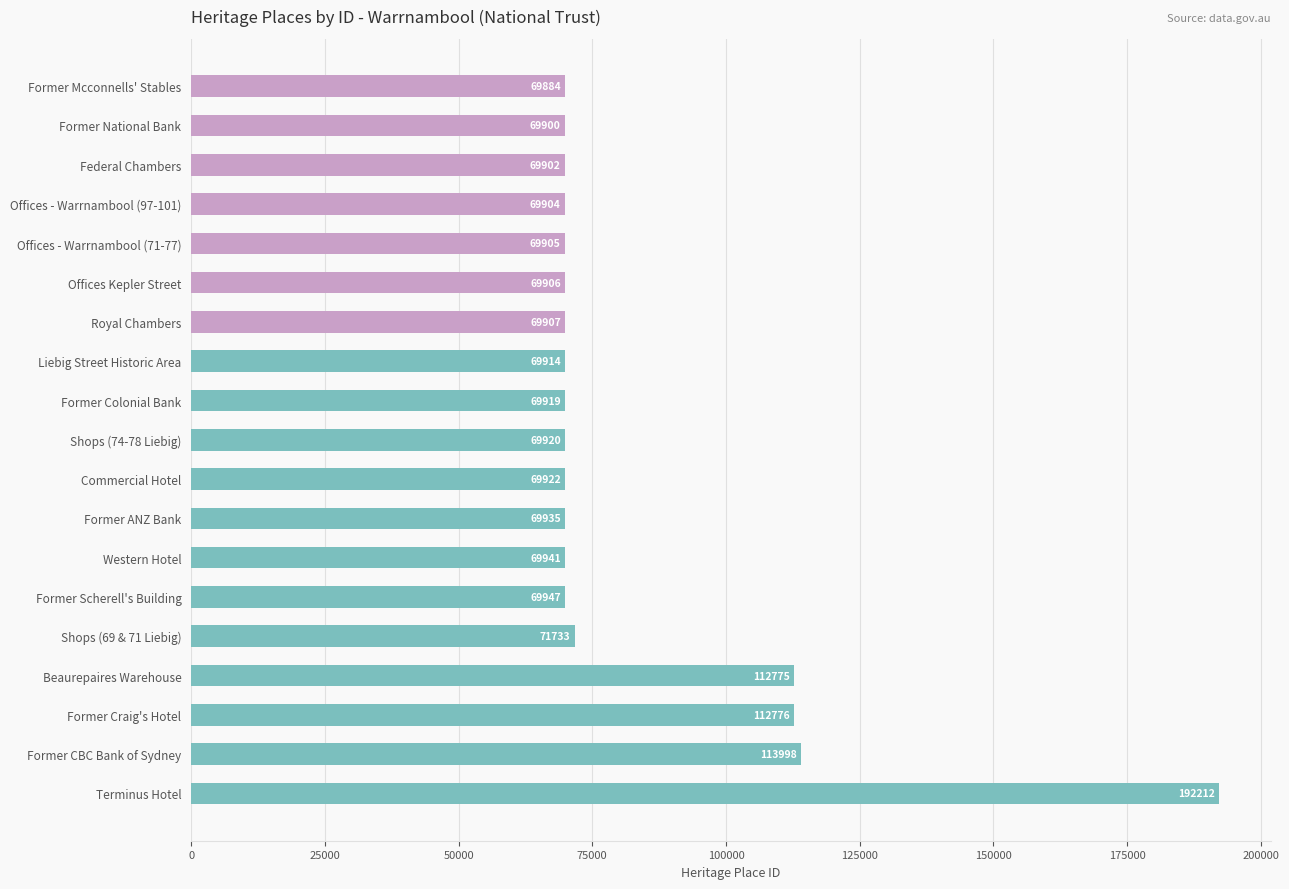

What is the difference between the values at Shops (74-78 Liebig) and Liebig Street Historic Area?

6